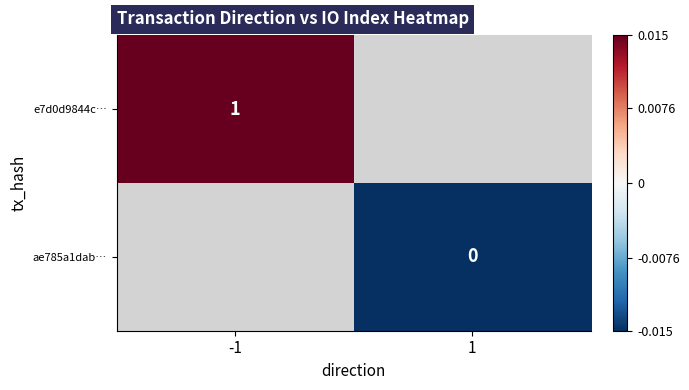

Is the value of e7d0d9844c… at -1 greater than the value of ae785a1dab… at 1?

Yes